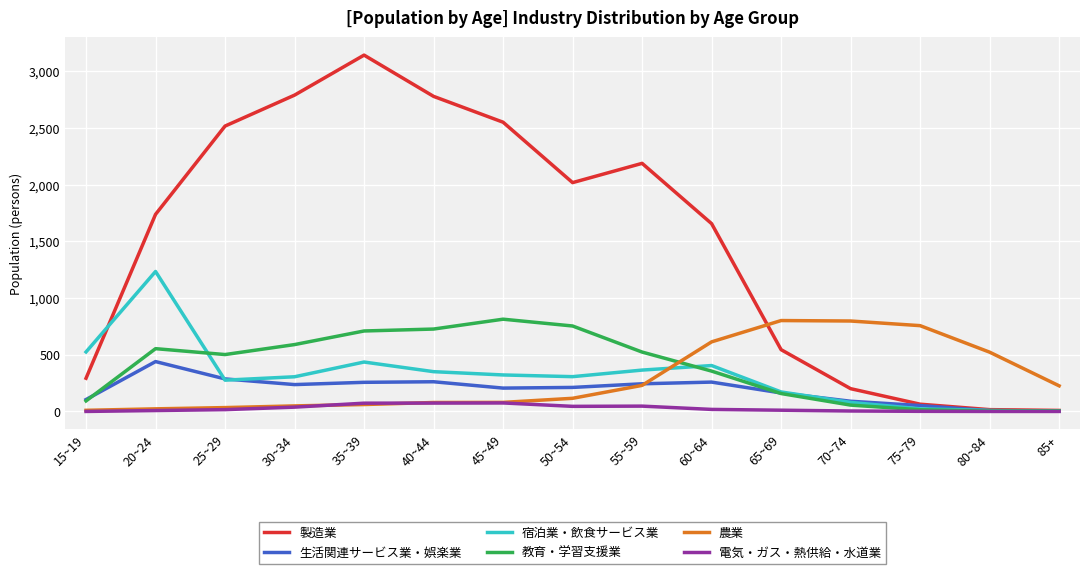

Which series has the widest spread of values?

製造業